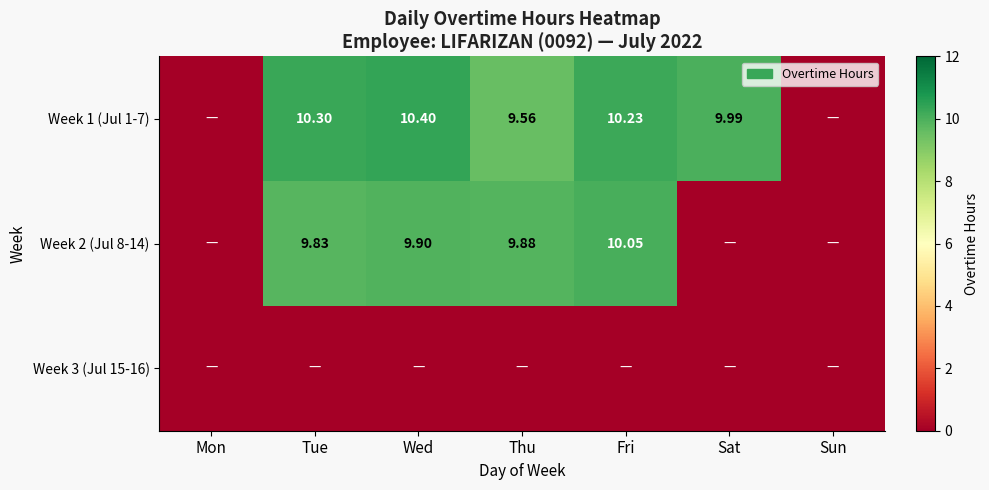

True or false: Week 1 (Jul 1-7) has a value of -5.0 at Mon.

False